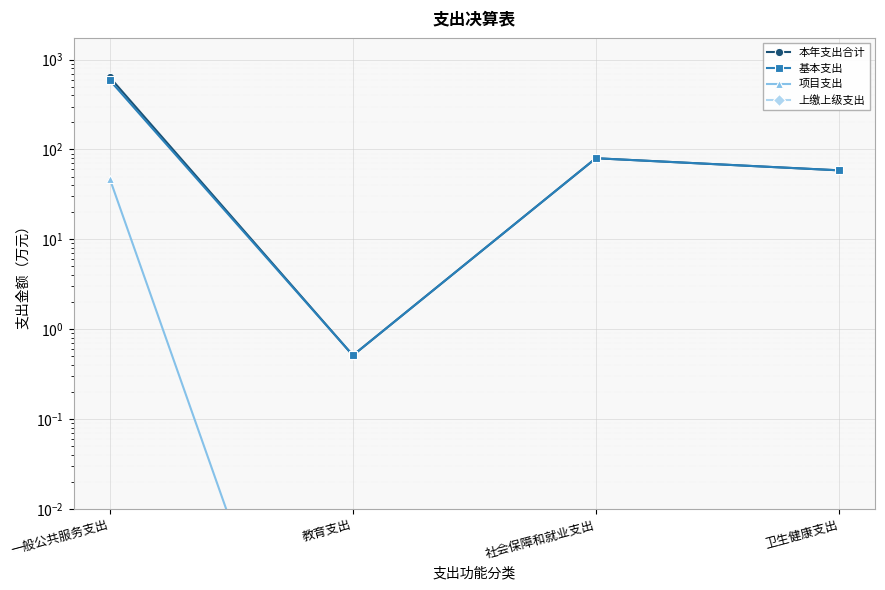

What is the label of the 1st point from the right?

卫生健康支出